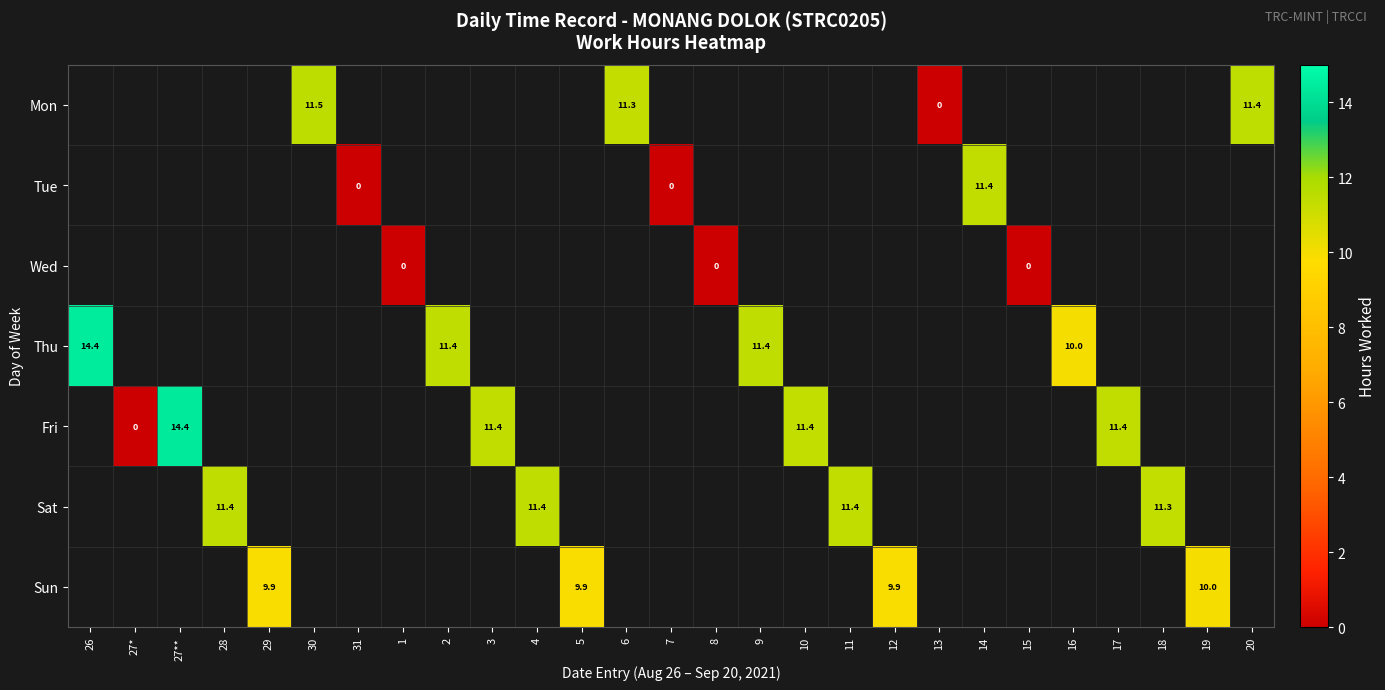

How many data points does each series have?

27